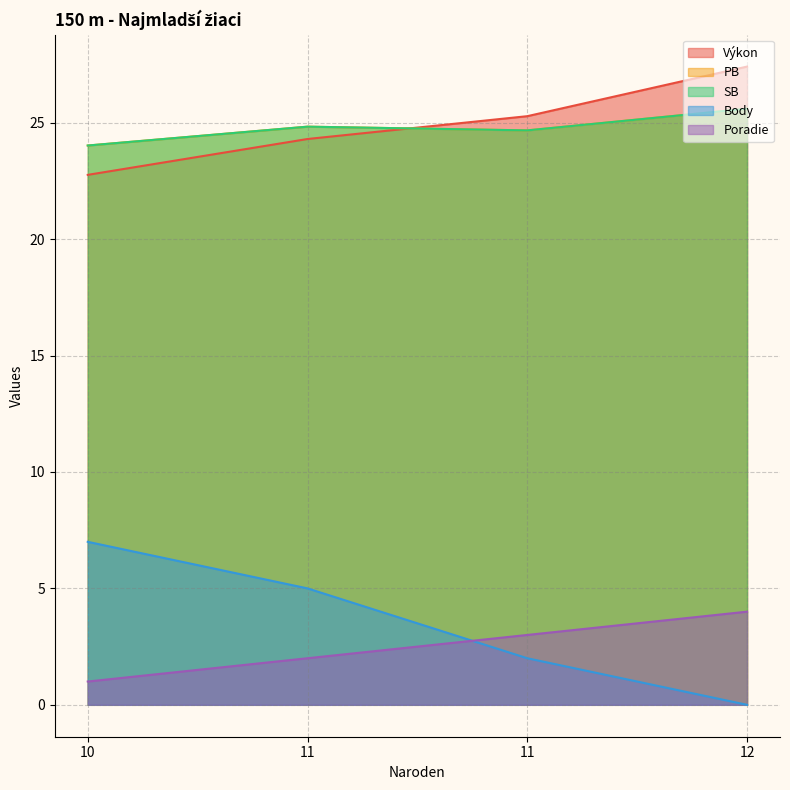

In SB, how many points are higher than both neighbors (excluding endpoints)?

1